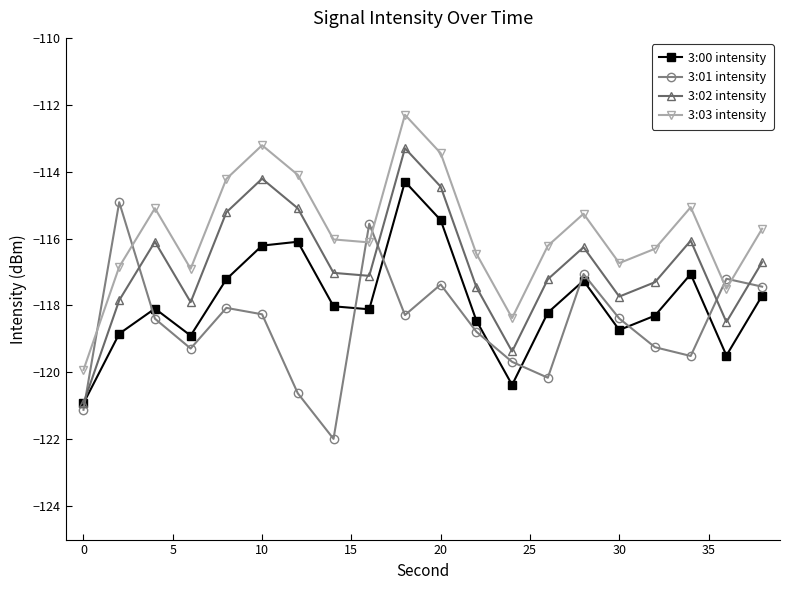

Which series has the largest total across all categories?

3:03 intensity